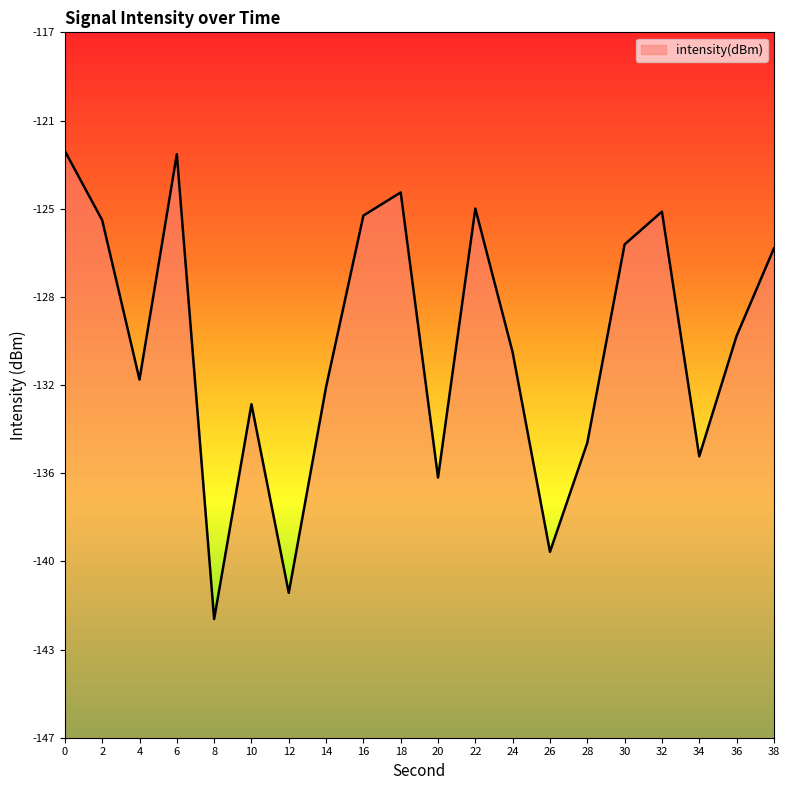

Reading right to left, list all the values displayed in this chart.

-126.4	-130.1	-135.1	-124.8	-126.2	-134.6	-139.2	-130.8	-124.7	-136.0	-124.0	-125.0	-132.2	-140.9	-132.9	-142.0	-122.4	-131.9	-125.2	-122.3